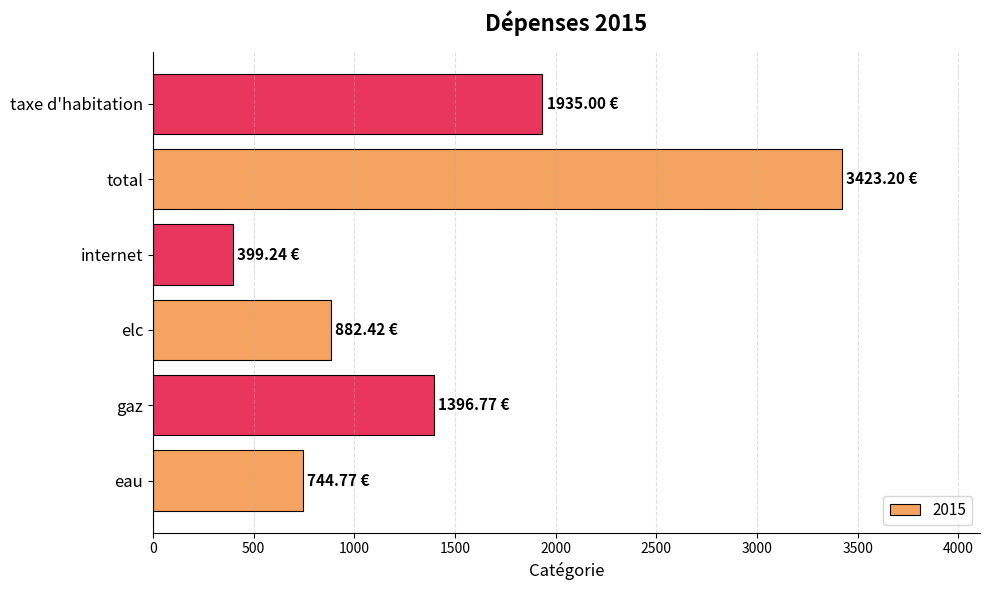

Which category has the lowest value across all series?

internet